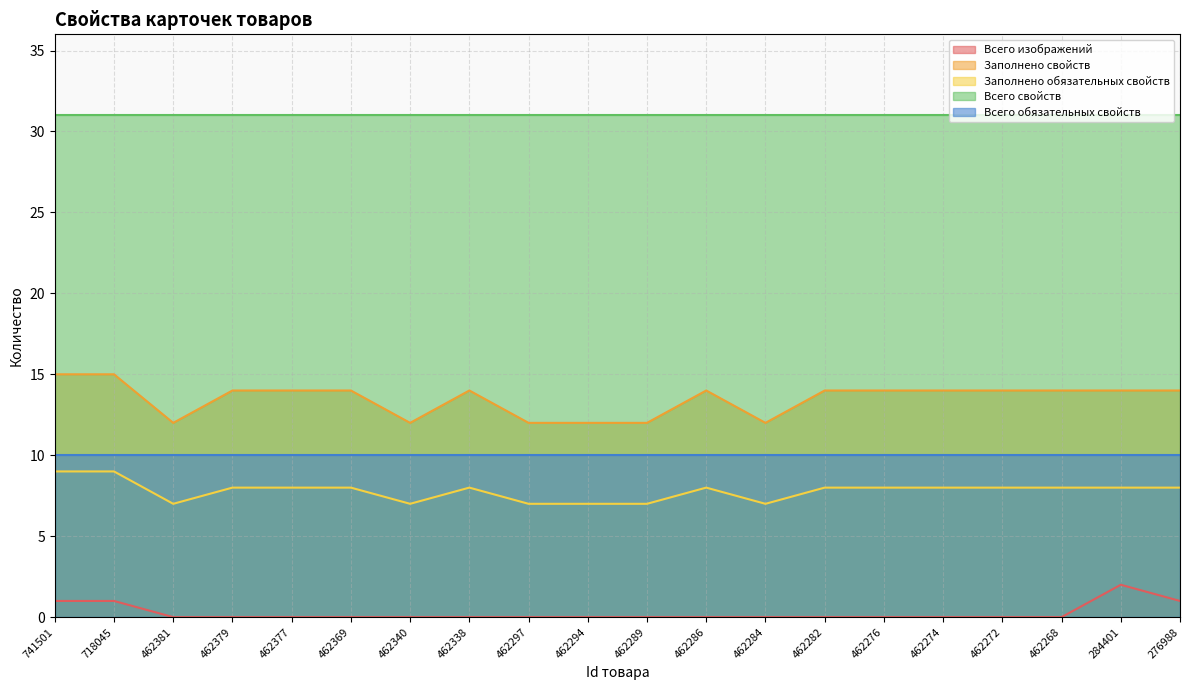

What are all the series names shown in the legend?

Всего изображений, Заполнено свойств, Заполнено обязательных свойств, Всего свойств, Всего обязательных свойств